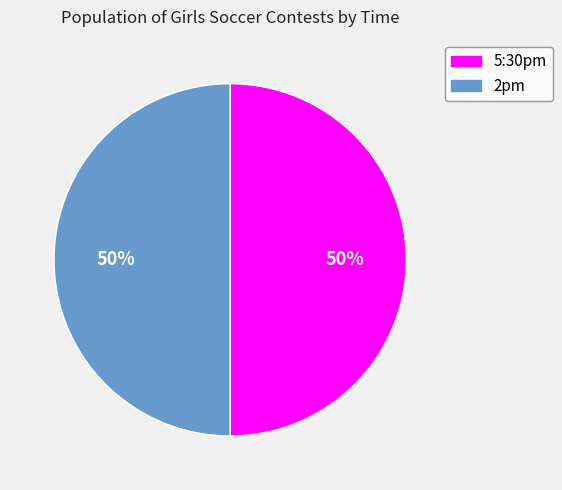

To the nearest percent, what portion does 2pm represent?

50%